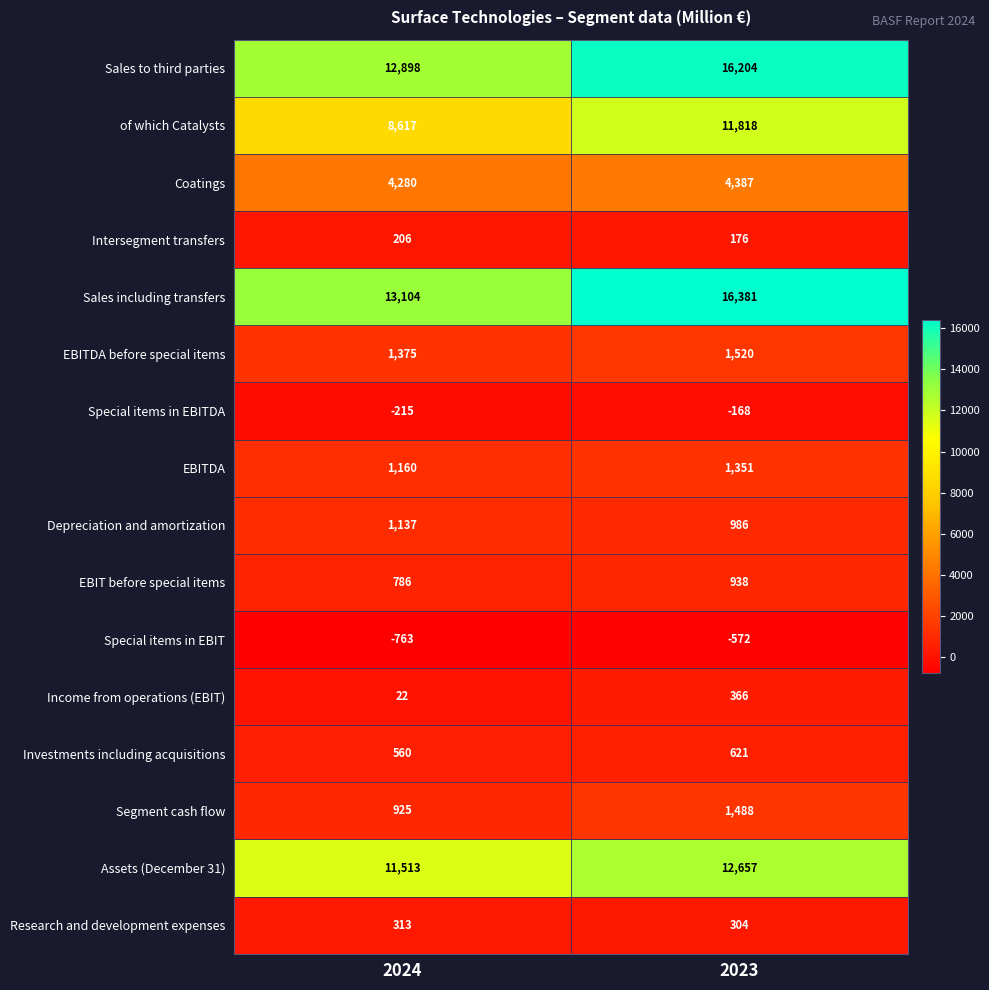

What is the minimum value shown in the chart?

-763